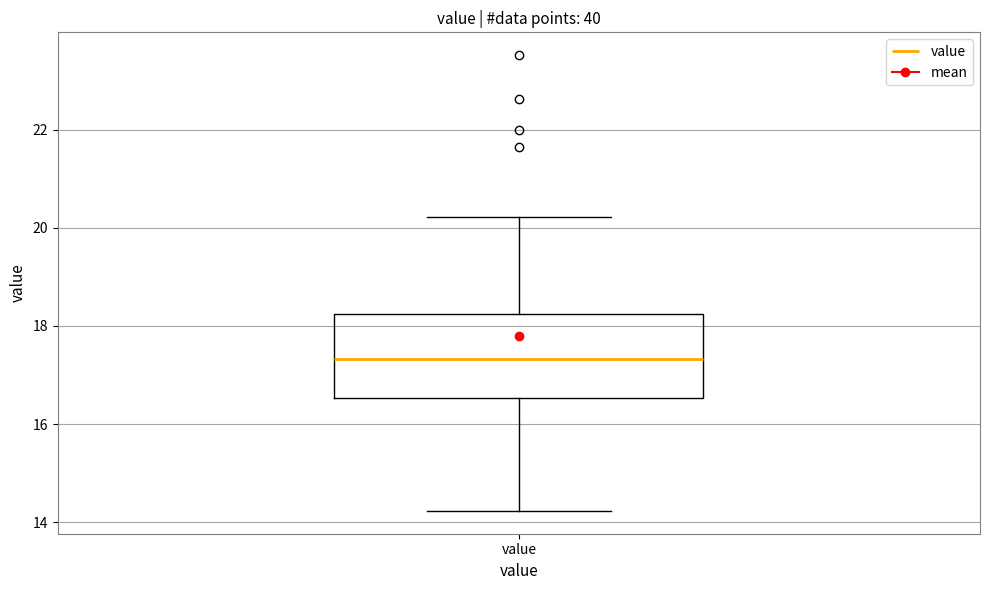

Where does the lower whisker of the box for value end on the y-axis? The values are not printed on the chart, so give them approximately, as read against the axis.

14.2